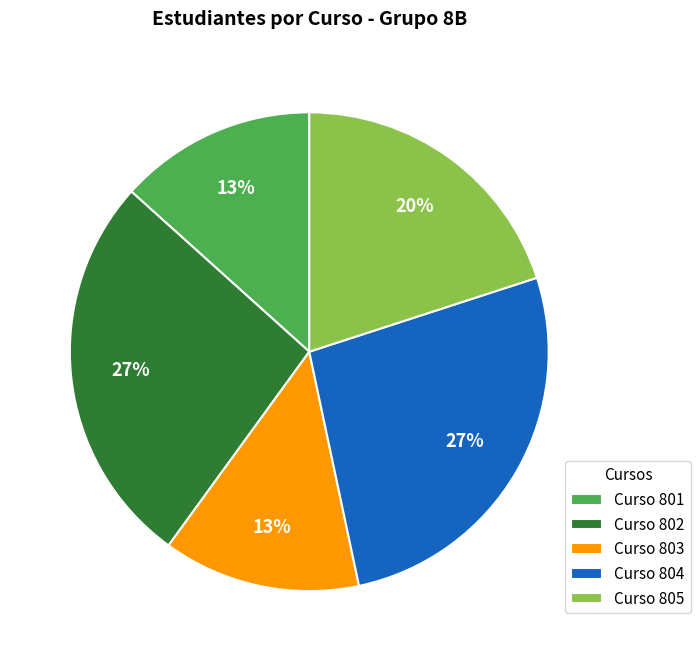

Approximately how many times larger is the value at Curso 805 compared to Curso 803?

1.5